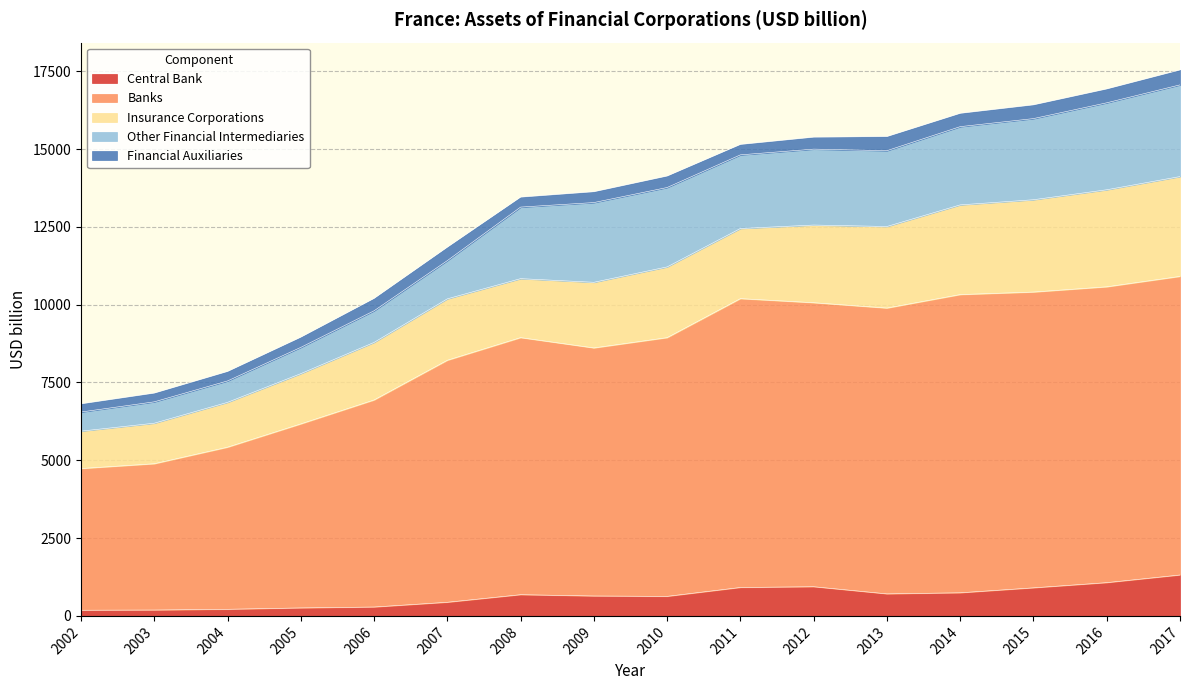

Between 2007 and 2009, which is larger?

2009